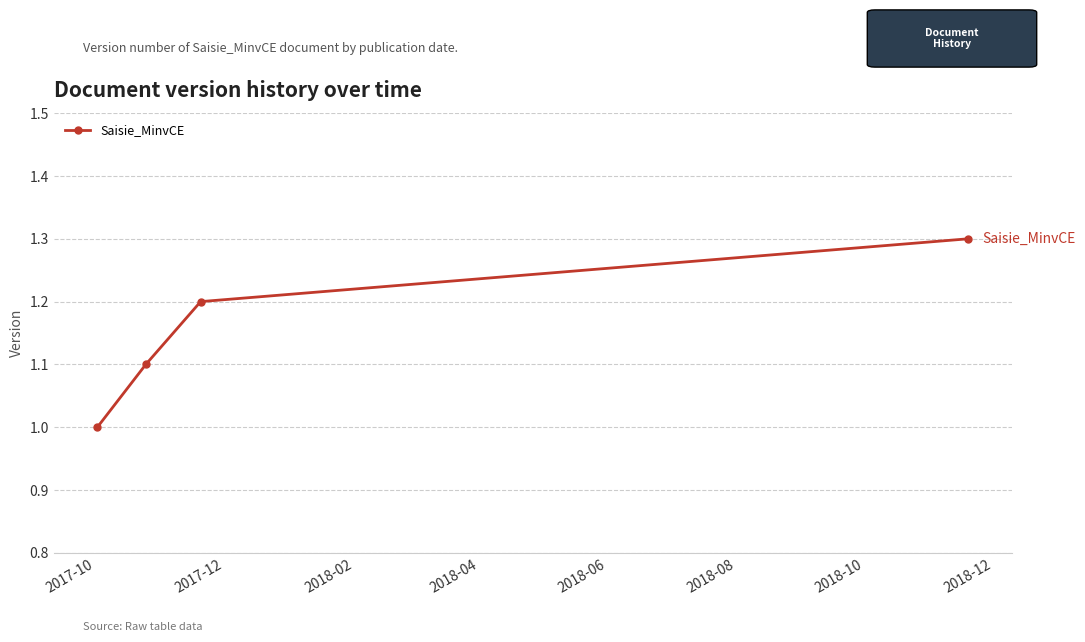

True or false: the data has more than 1 interior local peaks.

False